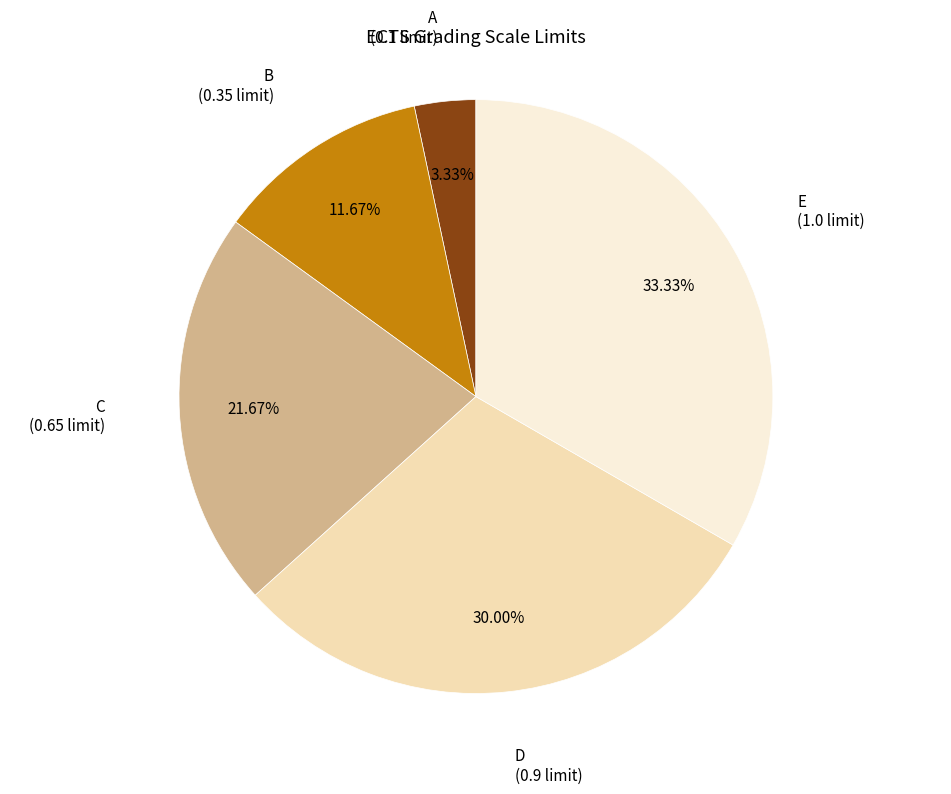

Is there a majority slice in this chart?

No